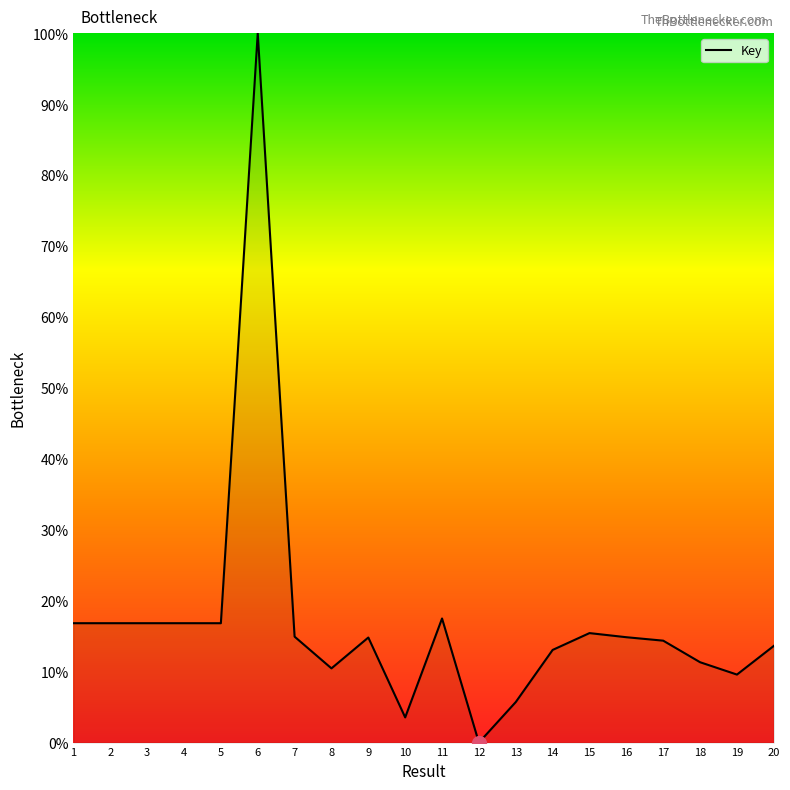

The chart shows a value of 6.2 at 15. True or false?

False